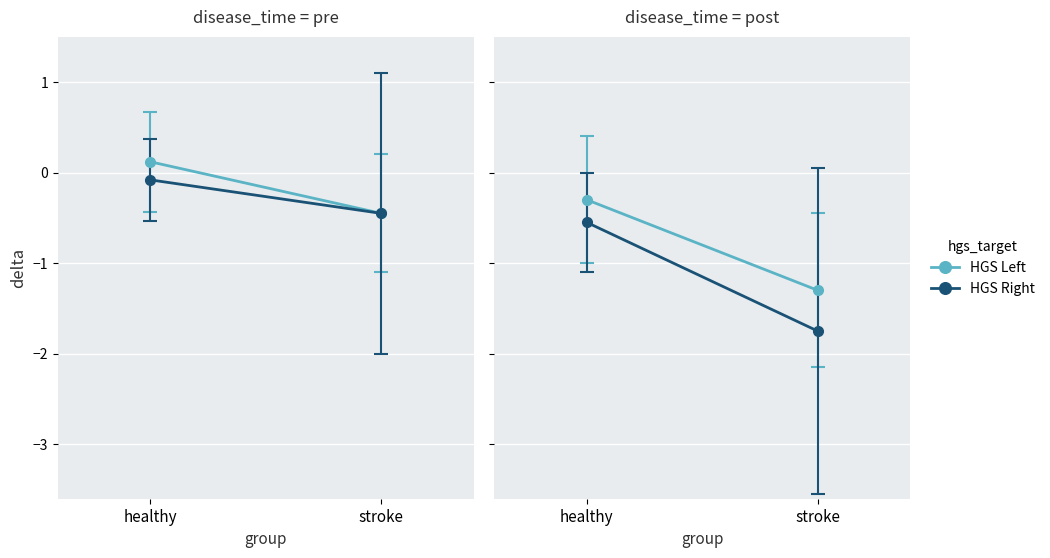

What is the label of the 2nd point from the left?

stroke